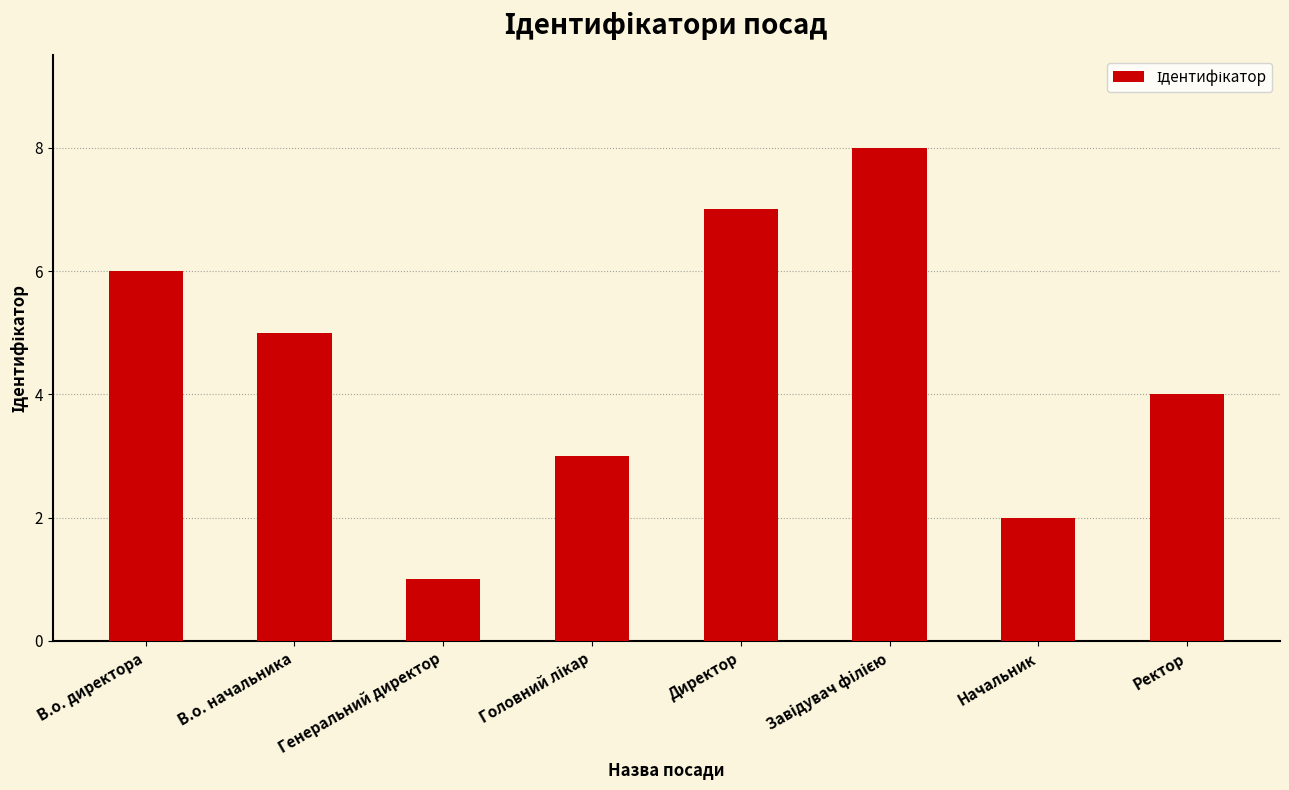

Which has a higher value, Директор or Ректор?

Директор